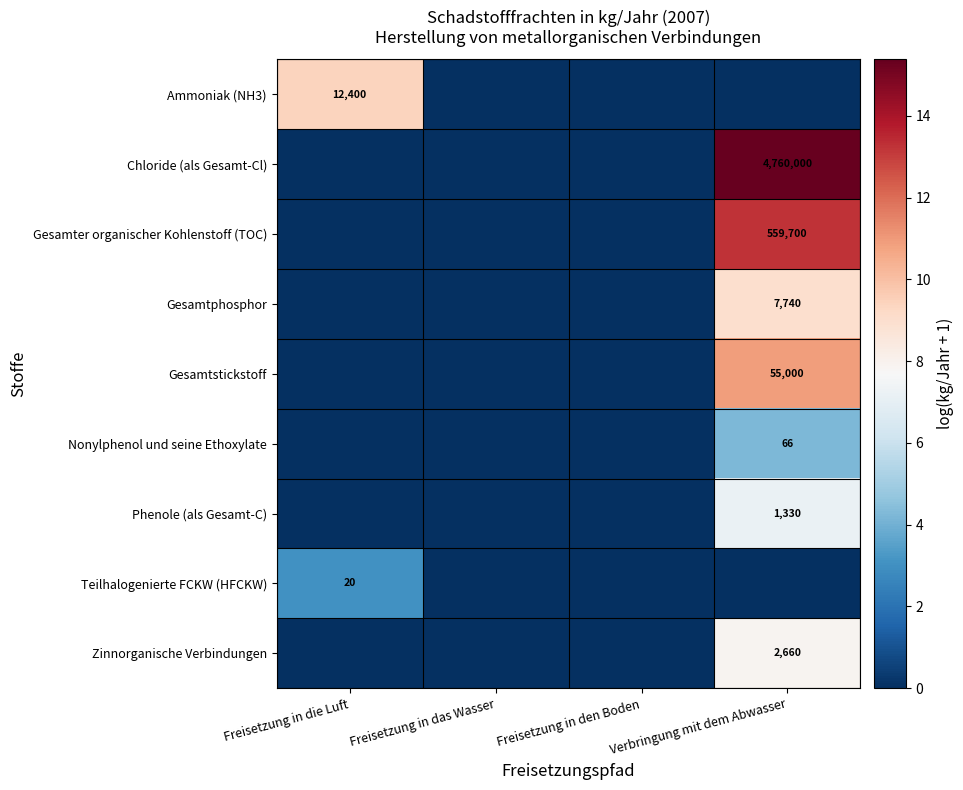

At which category is the sum across all series the highest?

Verbringung mit dem Abwasser